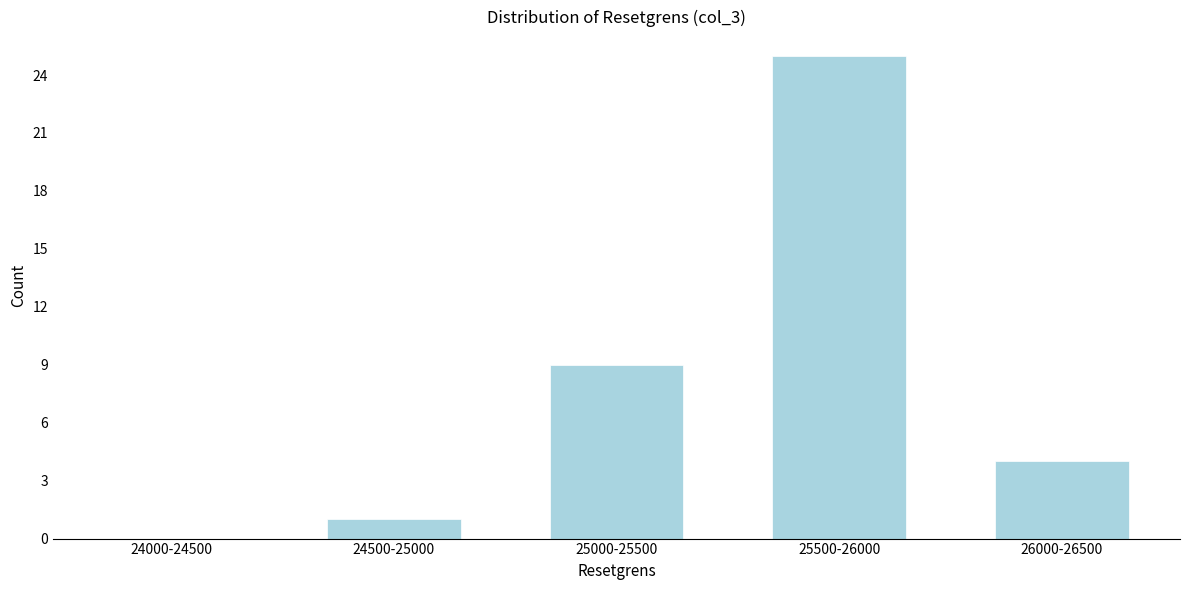

Reading right to left, extract all data points from this chart.

26000-26500=4	25500-26000=25	25000-25500=9	24500-25000=1	24000-24500=0